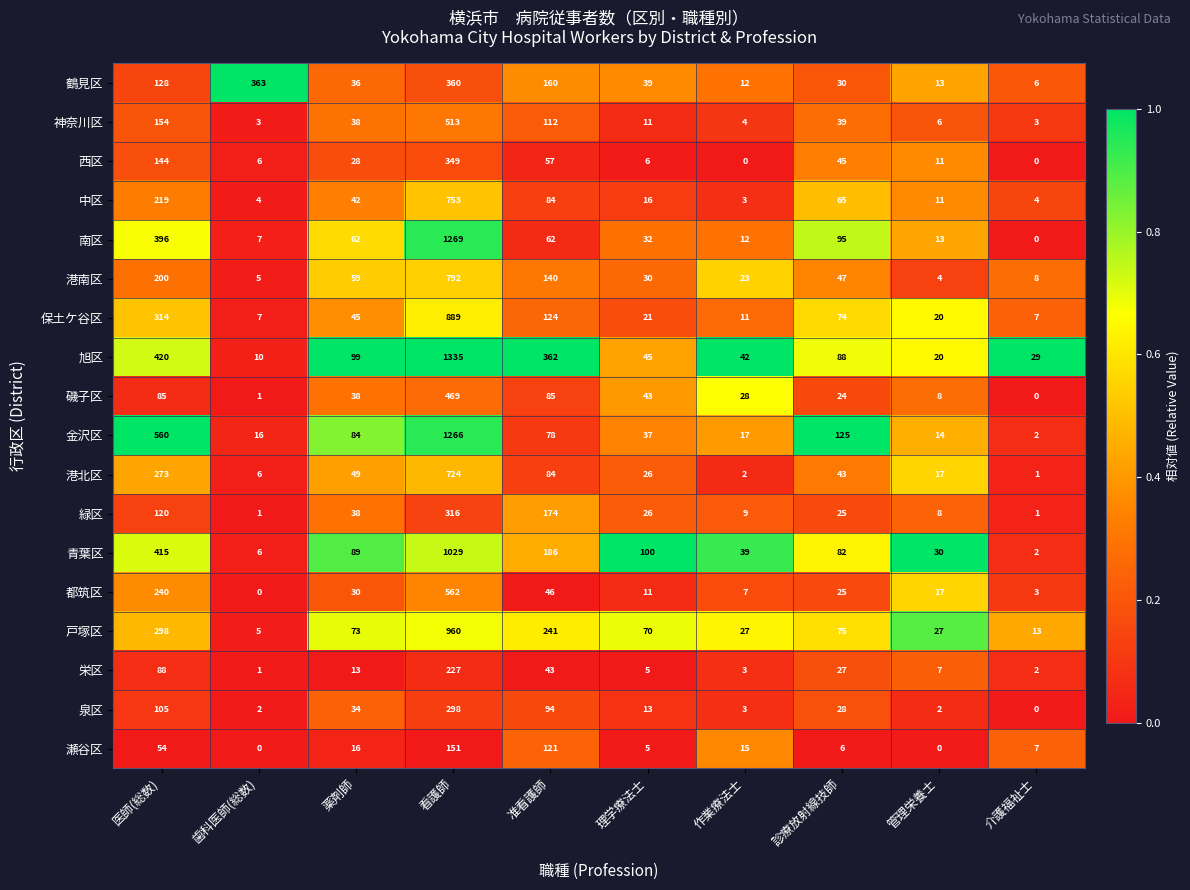

Which series has the largest total across all categories?

旭区